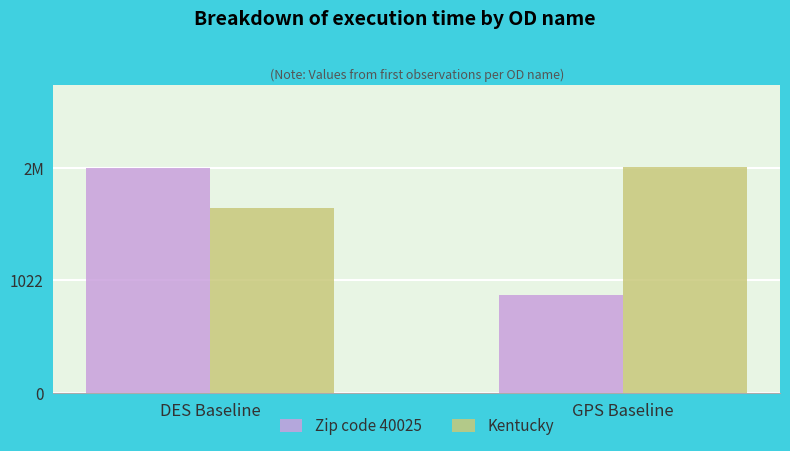

What is the label of the 1st bar from the left?

DES Baseline